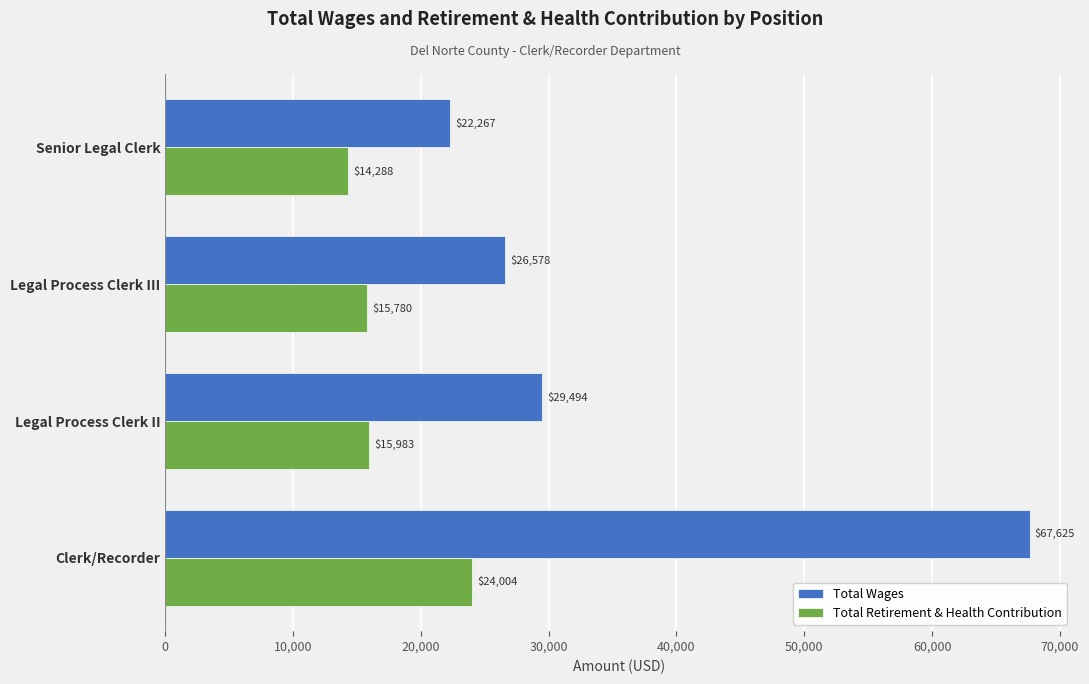

Rank the categories by Total Wages value from highest to lowest.

Clerk/Recorder, Legal Process Clerk II, Legal Process Clerk III, Senior Legal Clerk